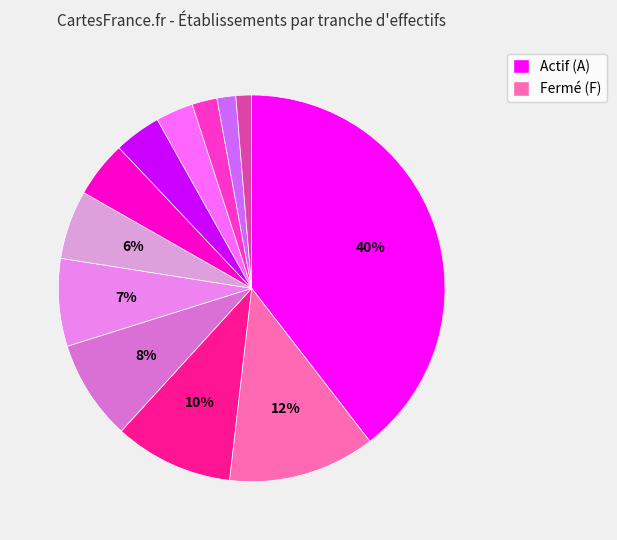

How many slices are in this pie chart?

12